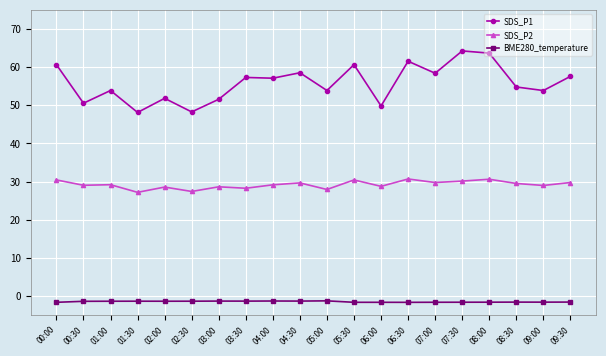

What is the average value of the SDS_P2 series?

29.2